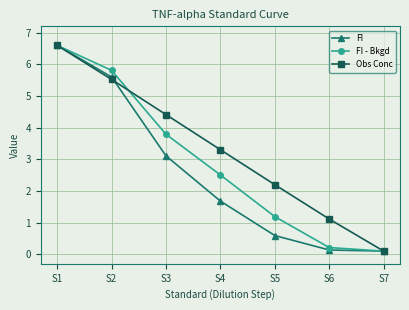

At which category does the chart reach its peak across all series?

S1